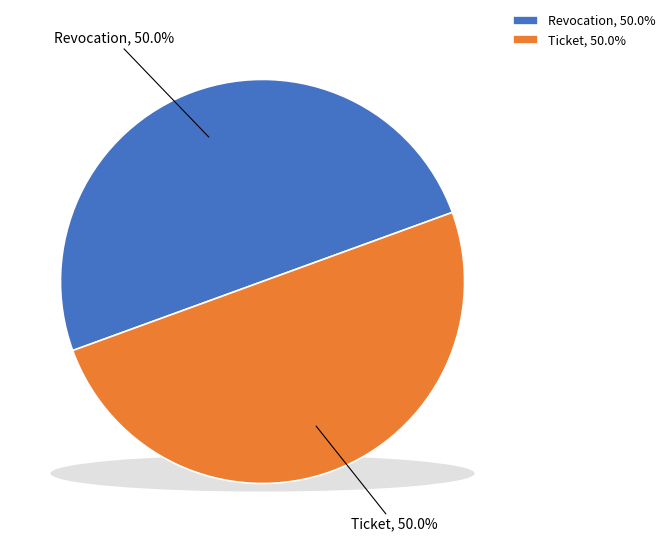

What percentage is the Ticket slice, to the nearest percent?

50%